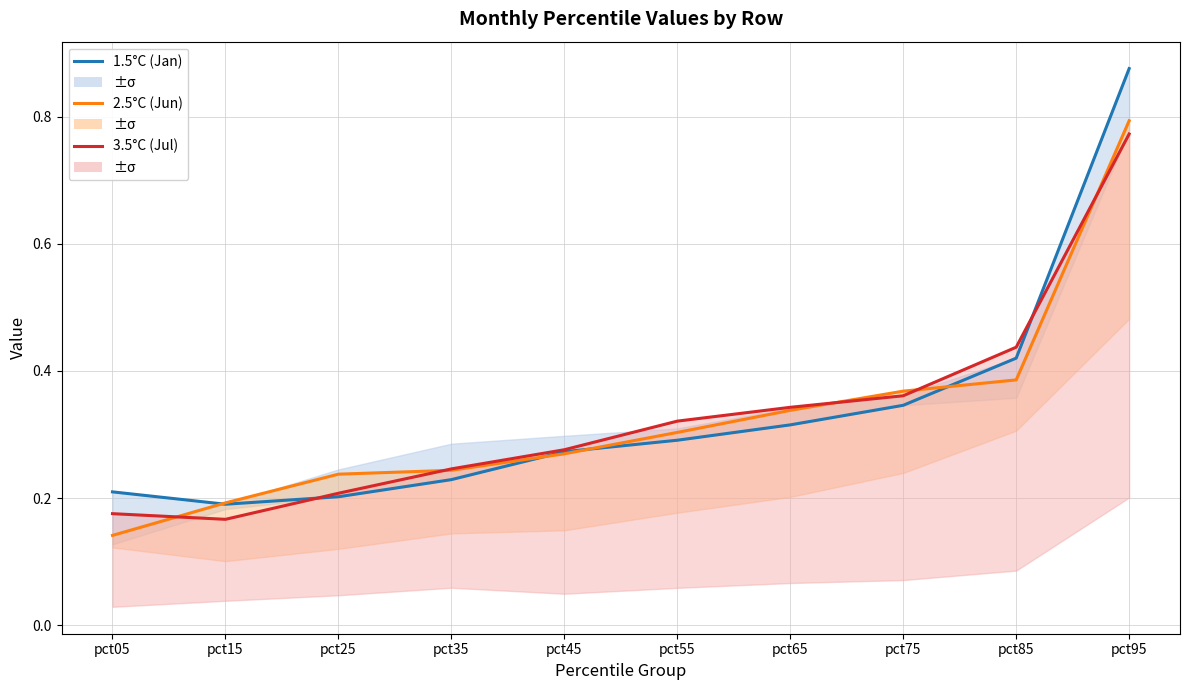

At pct95, list the series in order from largest to smallest.

1.5°C (Jan), 2.5°C (Jun), 3.5°C (Jul)